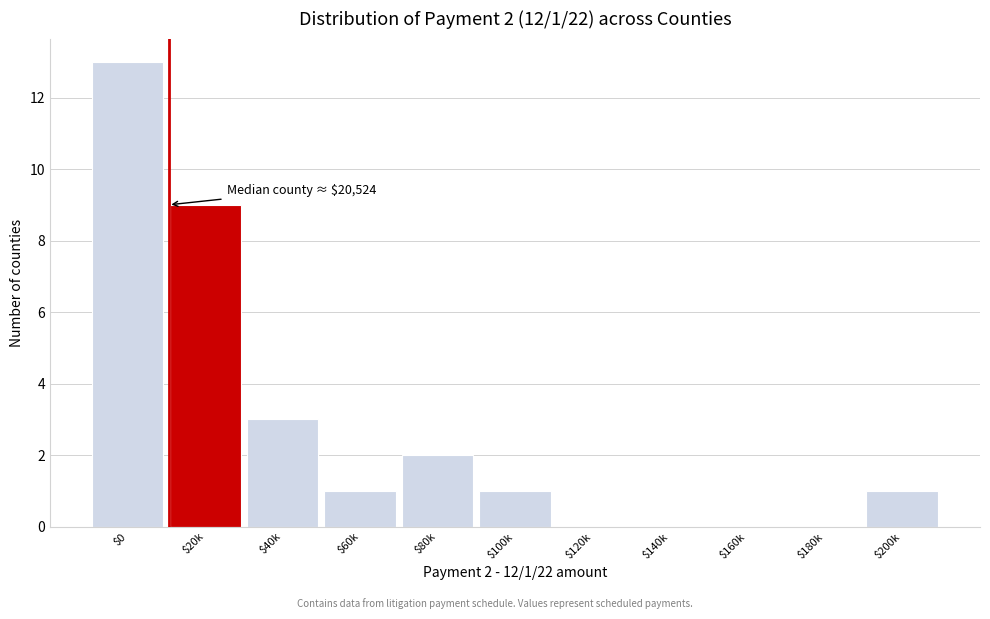

What is the maximum value shown in the chart?

13